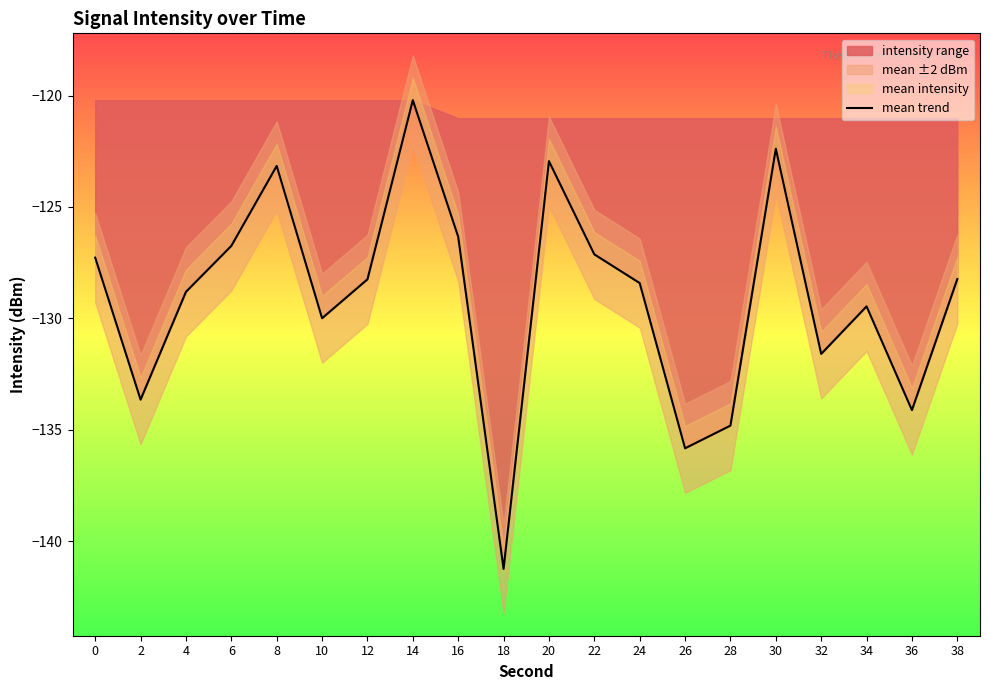

What is the value of the 9th point from the left?

-126.3